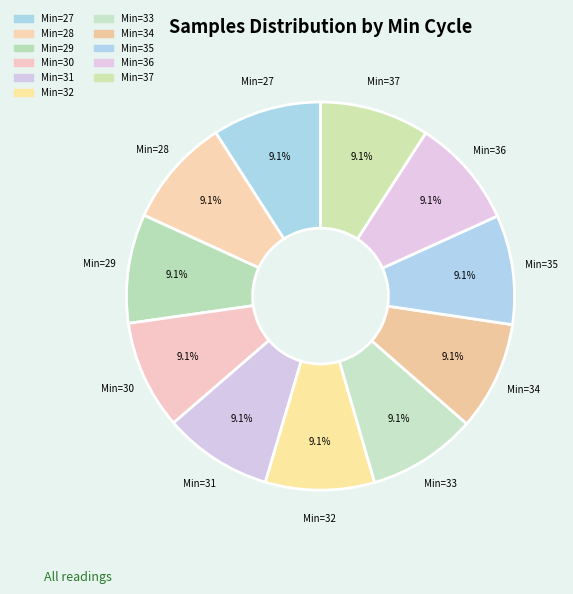

Is there a majority slice in this chart?

No